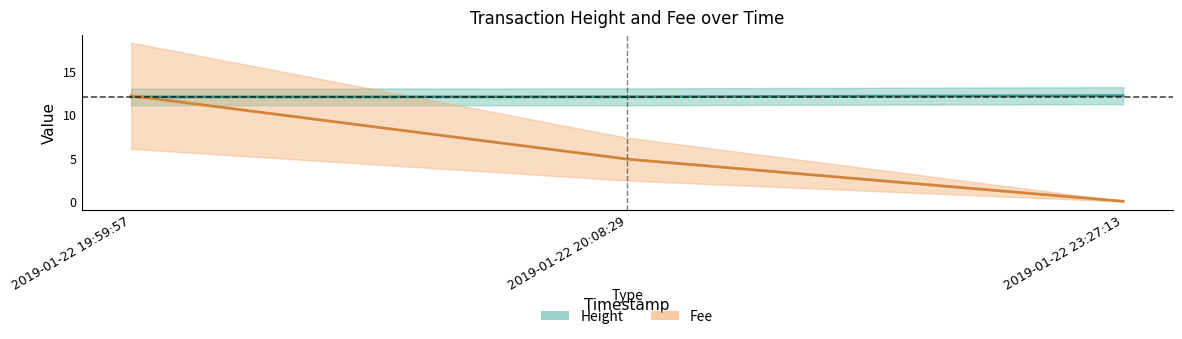

Rank the categories by Fee value from lowest to highest.

2019-01-22 23:27:13, 2019-01-22 20:08:29, 2019-01-22 19:59:57